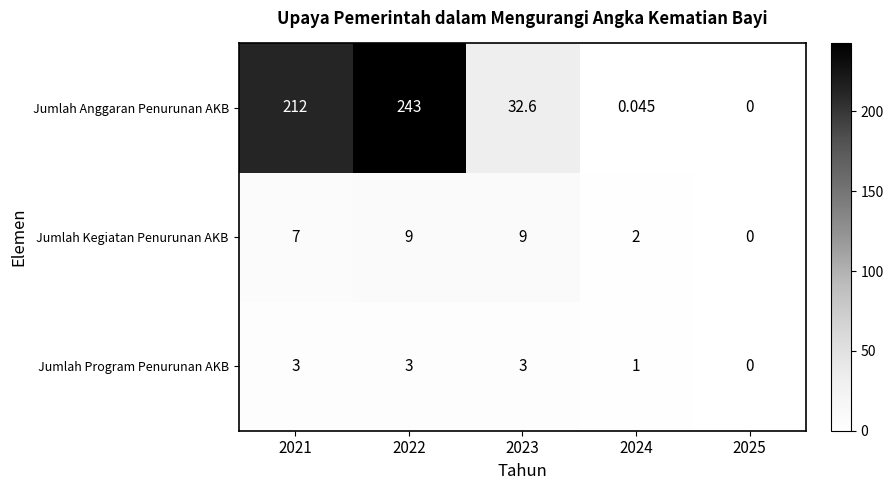

Rank the series by their maximum value, from highest to lowest.

Jumlah Anggaran Penurunan AKB, Jumlah Kegiatan Penurunan AKB, Jumlah Program Penurunan AKB